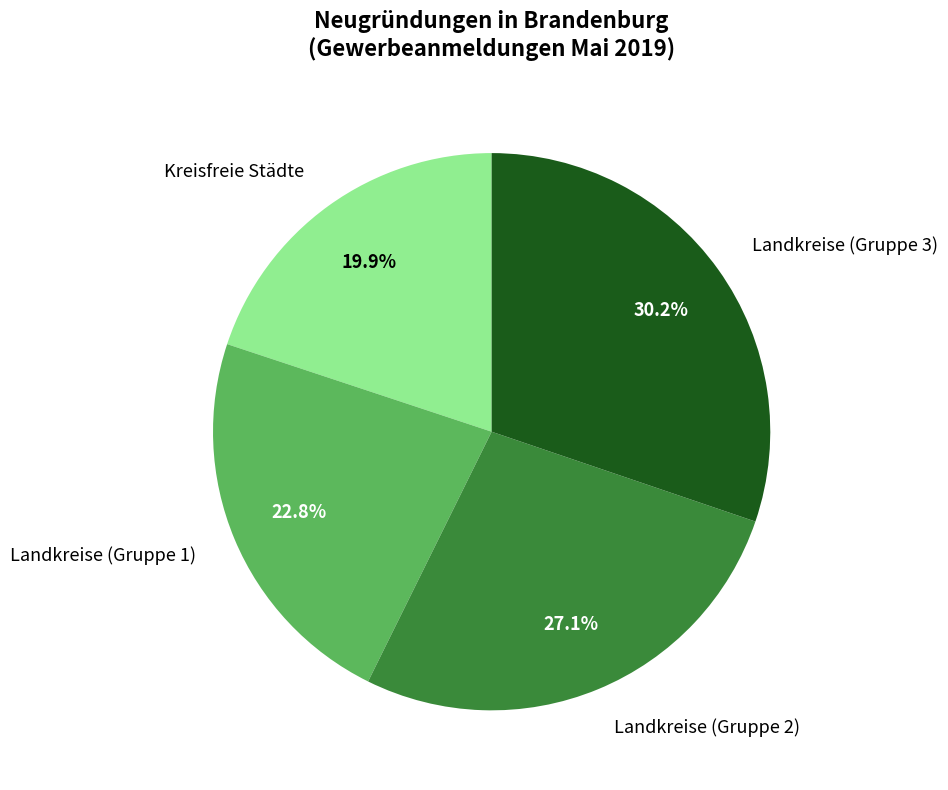

Is Landkreise (Gruppe 3) the majority of the pie?

No